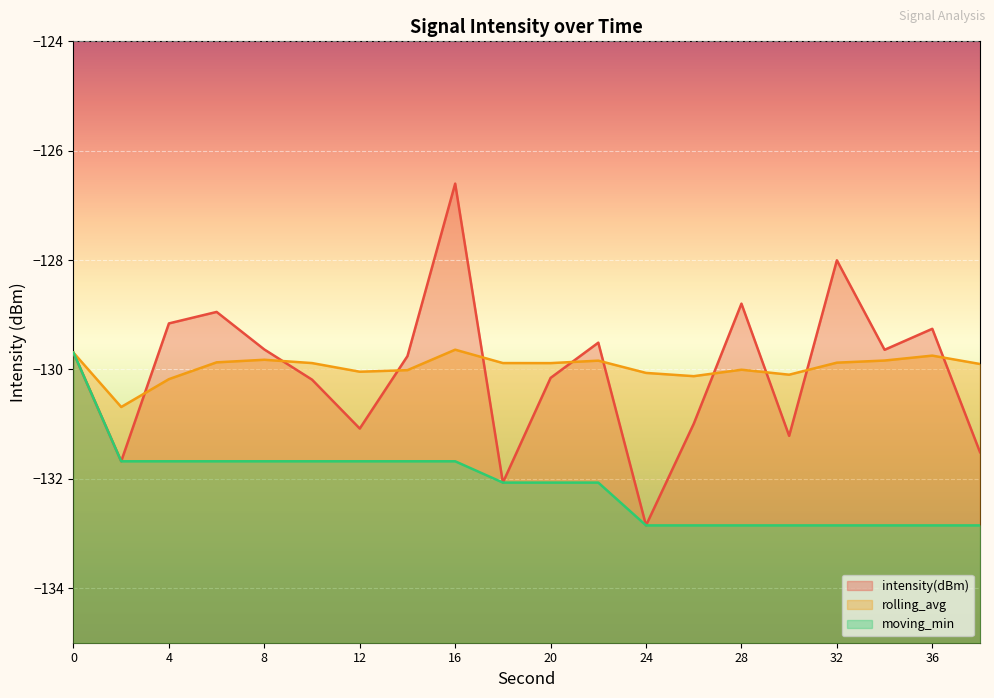

What is the value of the intensity(dBm) point at the 3rd from the left?

-129.2